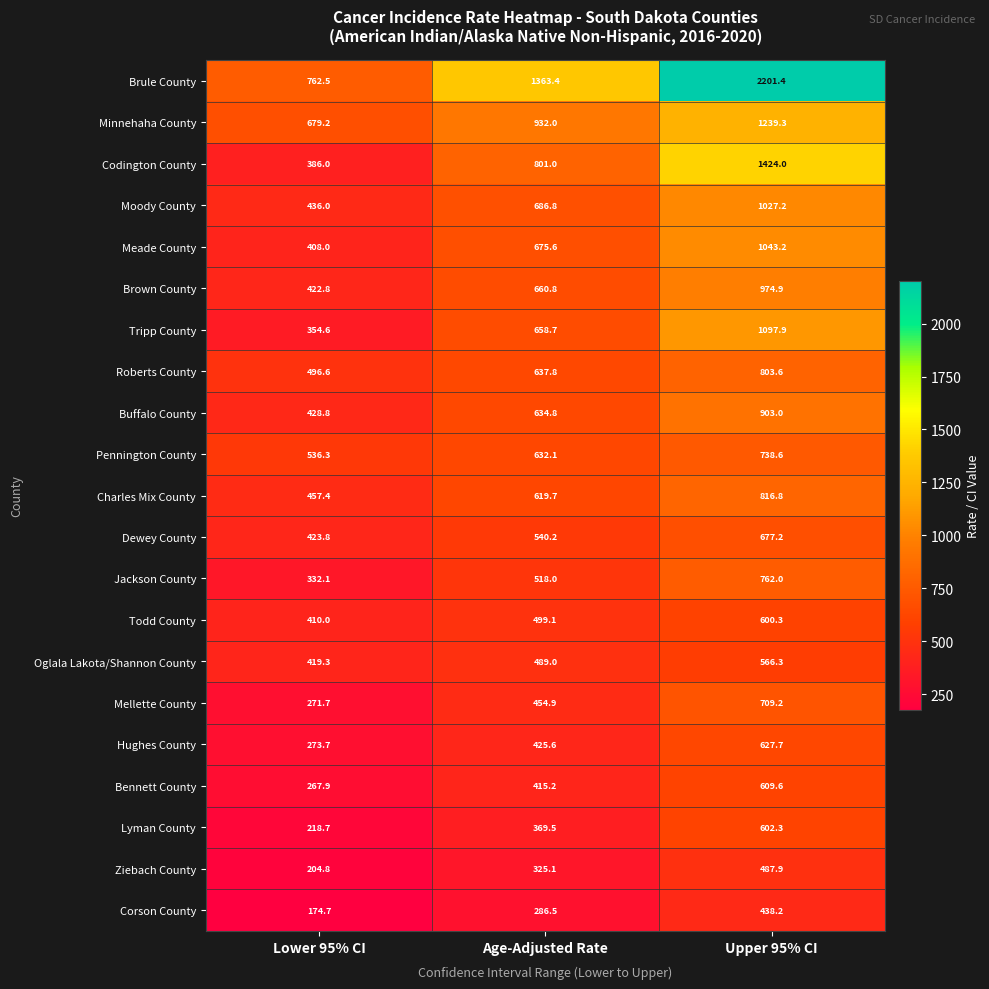

What is the total value across all series at Upper 95% CI?

18350.6